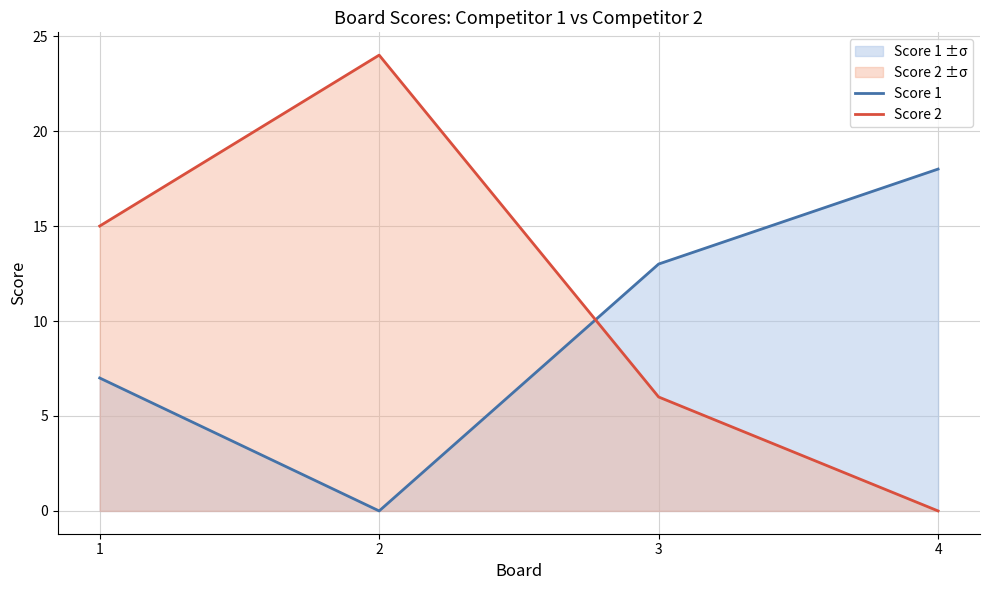

Between 2 and 3, which series saw the biggest shift?

Score 2